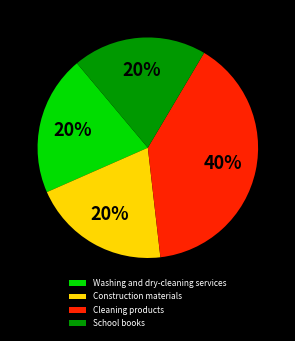

To the nearest percent, what percentage of the pie is Washing and dry-cleaning services?

20%